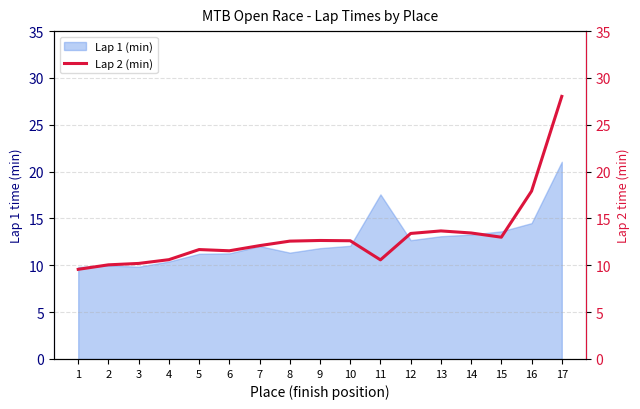

Which category has the highest value across all series?

17